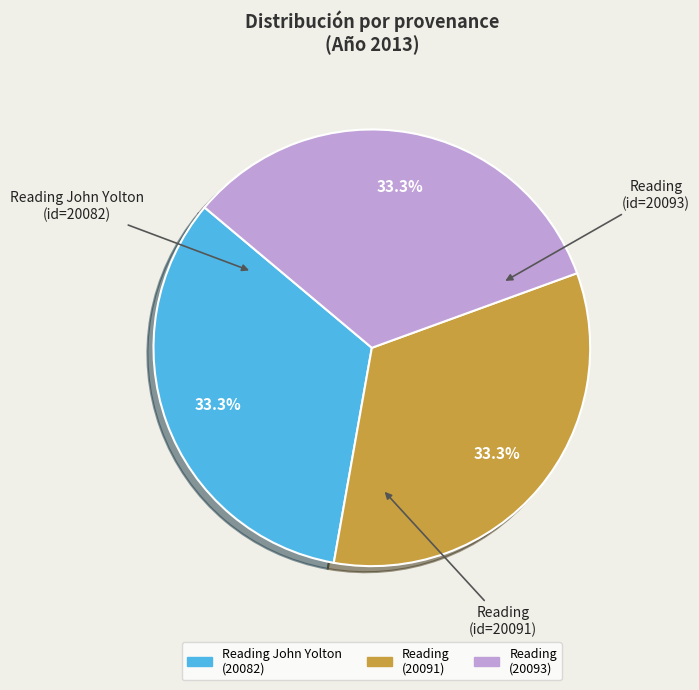

Is there a majority slice in this chart?

No